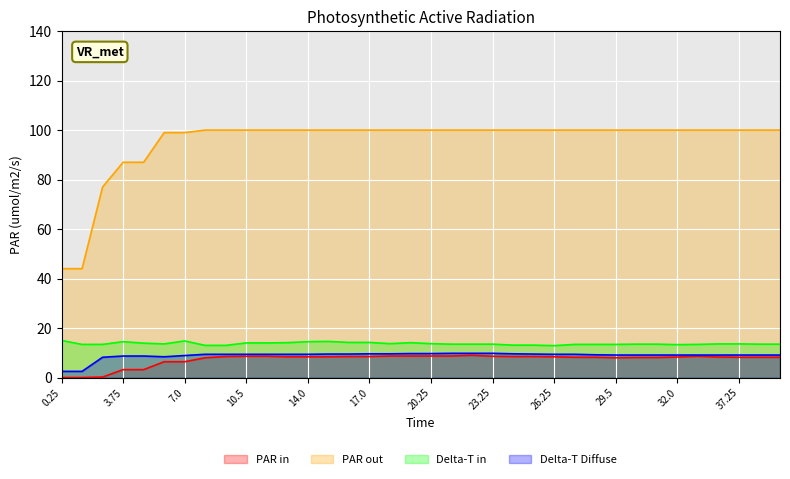

The Delta-T in series shows 13.4 at 2.5. True or false?

True